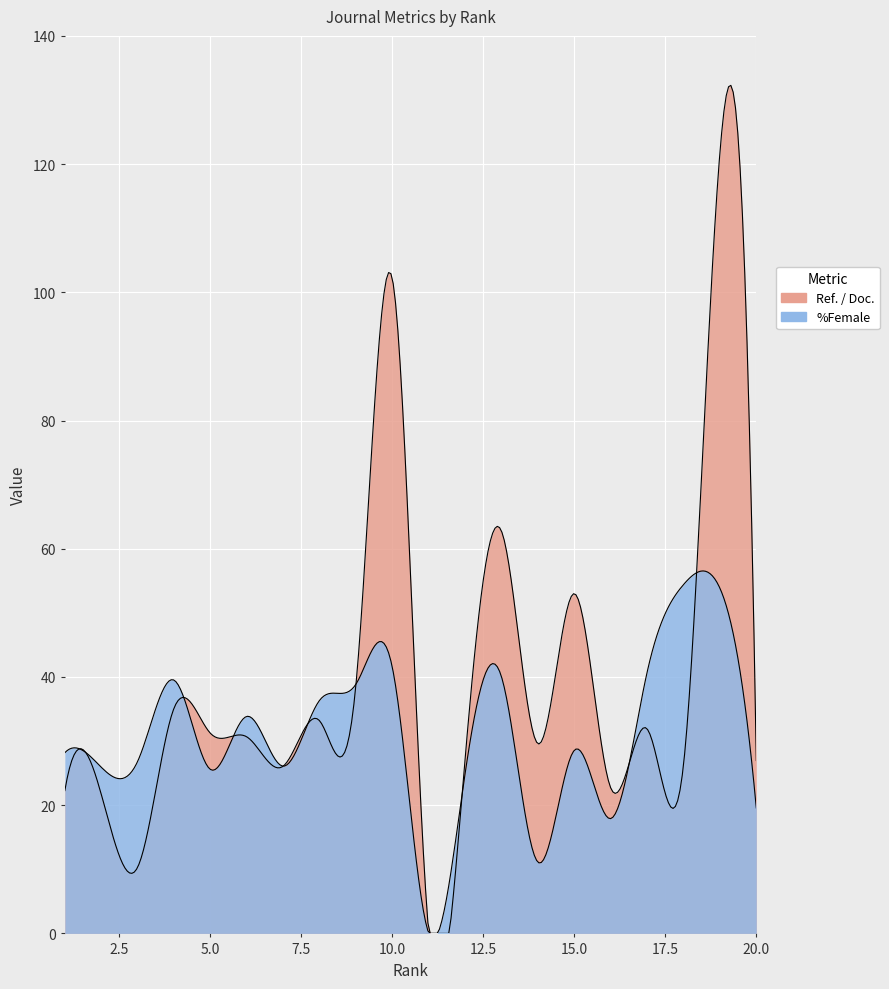

What are all the series names shown in the legend?

Ref. / Doc., %Female